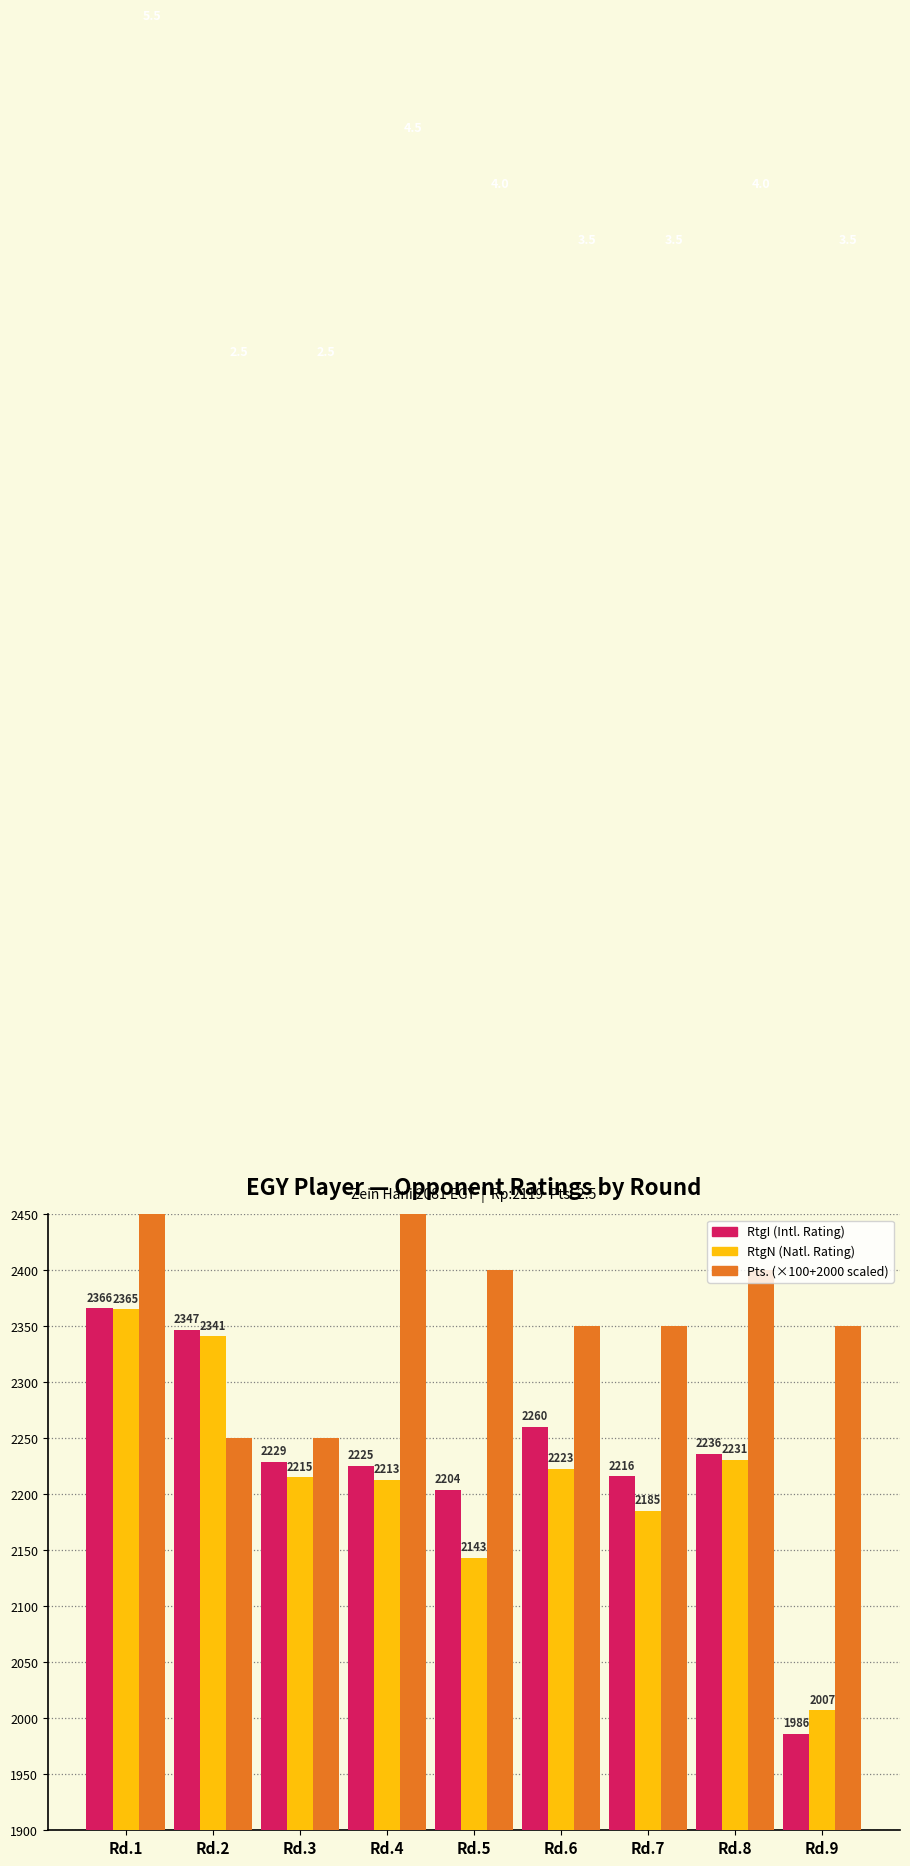

What is the difference between the RtgN values at Rd.1 and Rd.7?

180